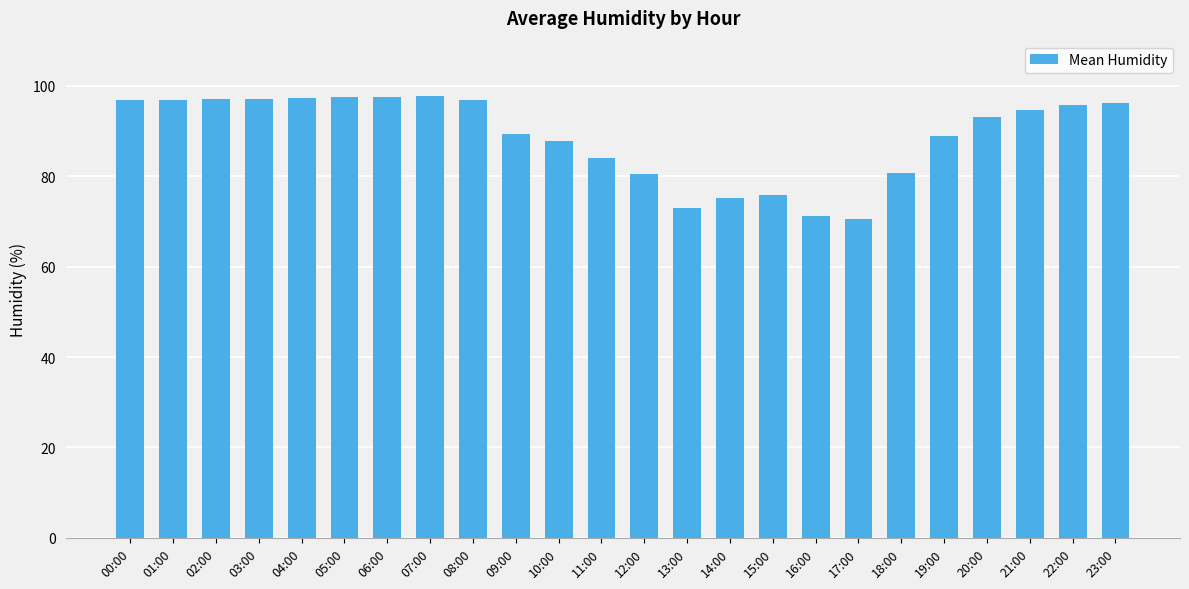

The chart shows a value of 47.4 at 15:00. True or false?

False